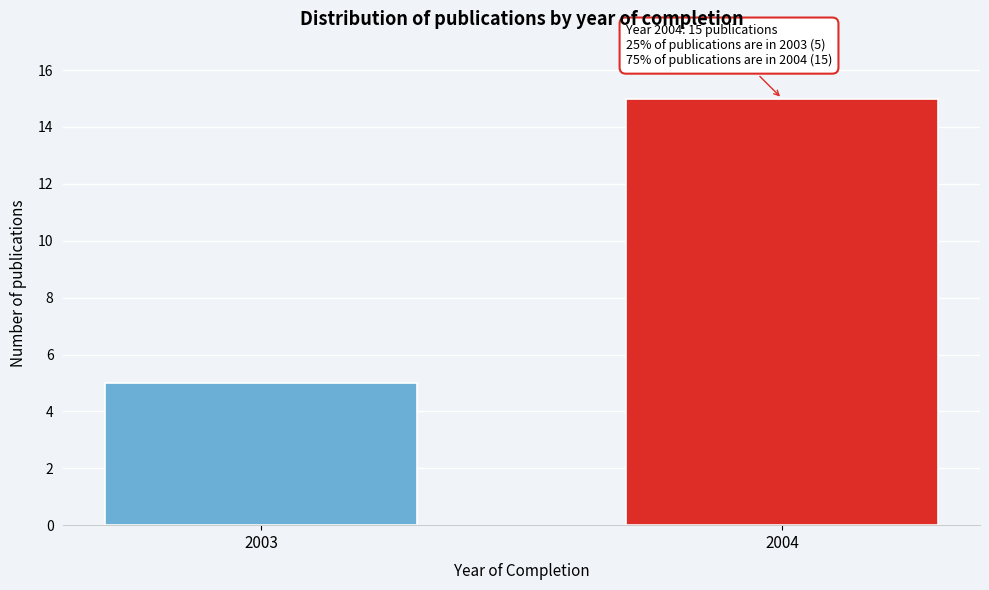

Reading left to right, what are all the values shown in this chart?

5	15